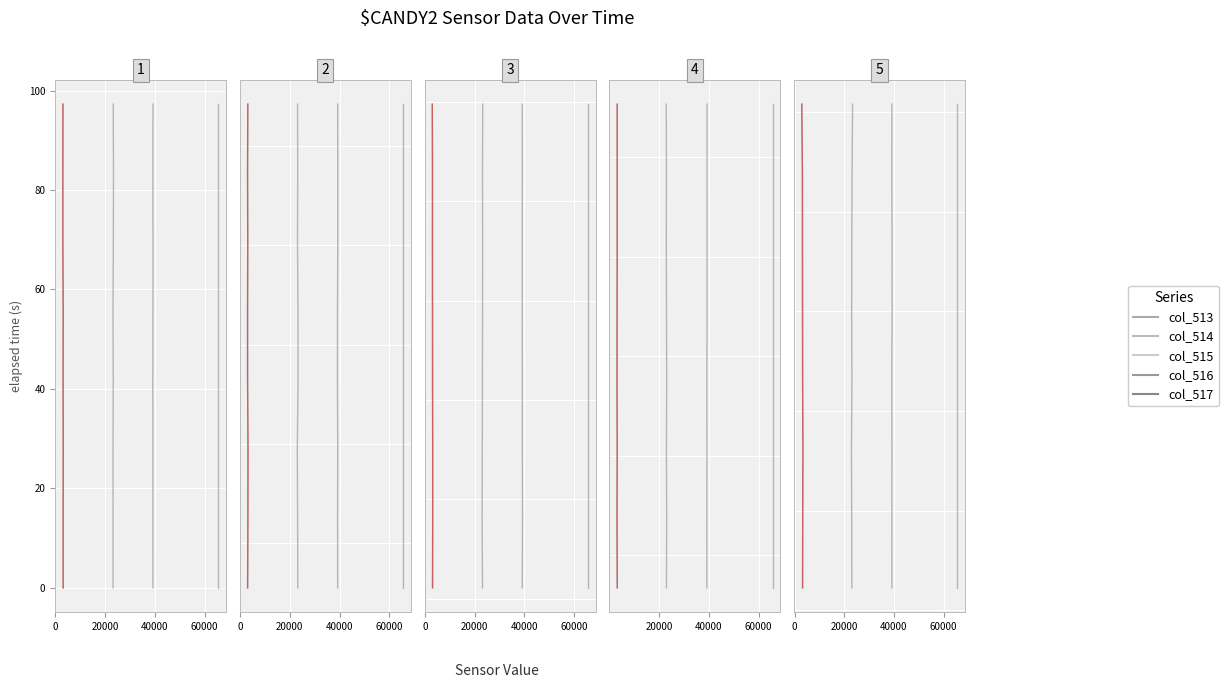

What are all the series names shown in the legend?

col_515, col_516, col_517, col_513, col_514